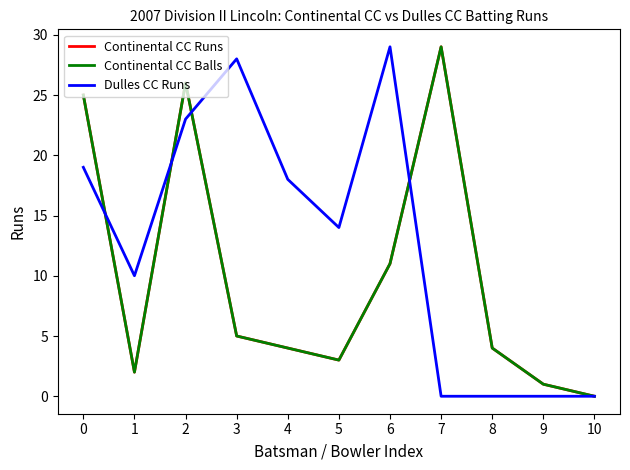

Between which two adjacent categories do Dulles CC Runs and Continental CC Balls first intersect?

0 and 1